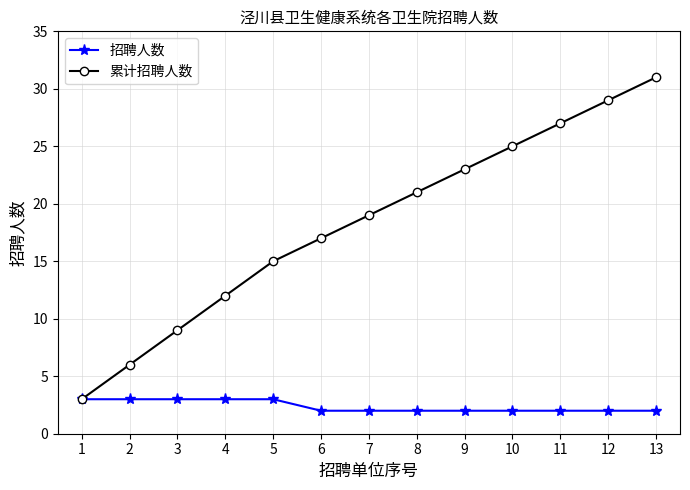

What is the value of the 累计招聘人数 point at the 11th from the left?

27